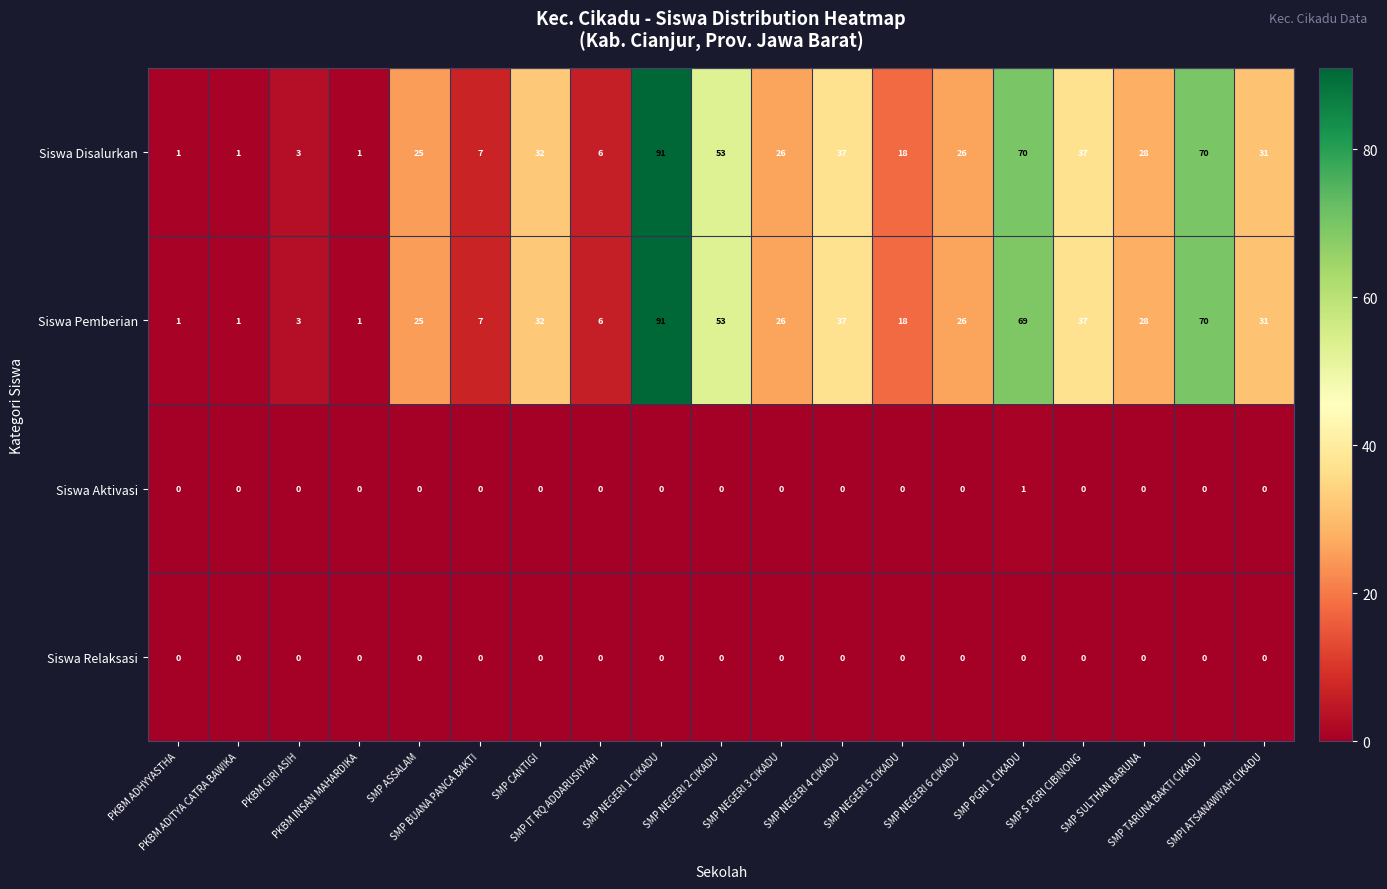

Count the Siswa Aktivasi values in the range 0 to 1.

19